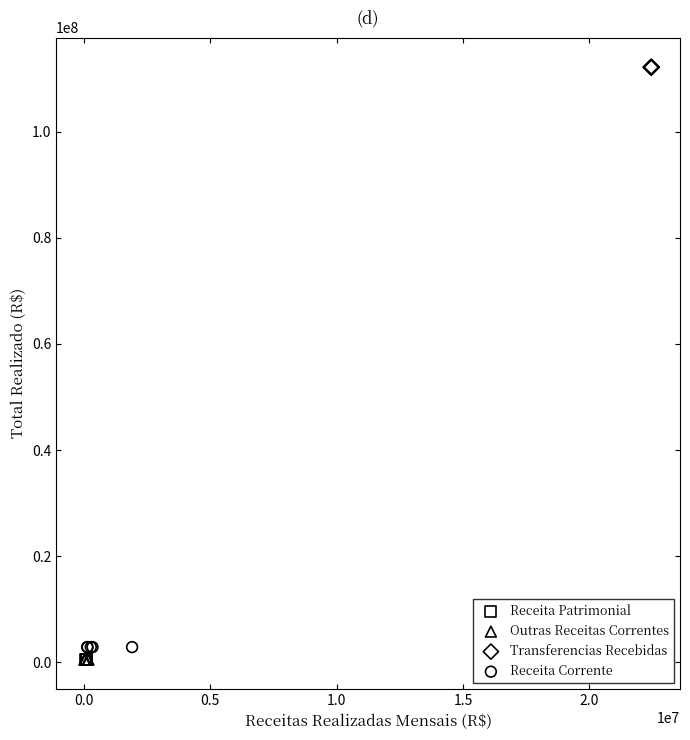

What are all the series names shown in the legend?

Receita Patrimonial, Outras Receitas Correntes, Transferencias Recebidas, Receita Corrente